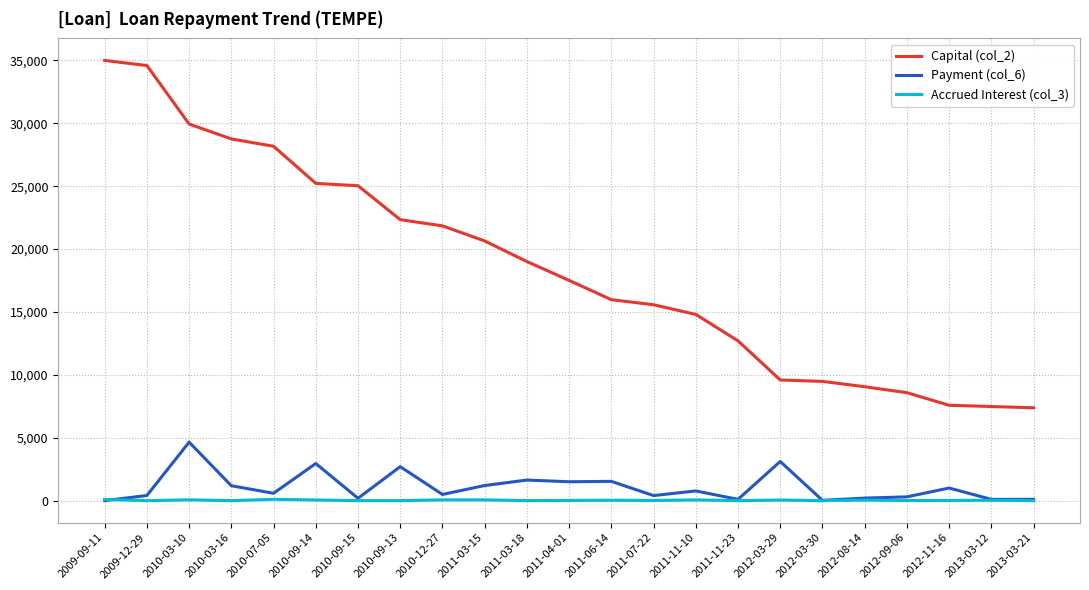

Rank the series by their maximum value, from lowest to highest.

Accrued Interest (col_3), Payment (col_6), Capital (col_2)